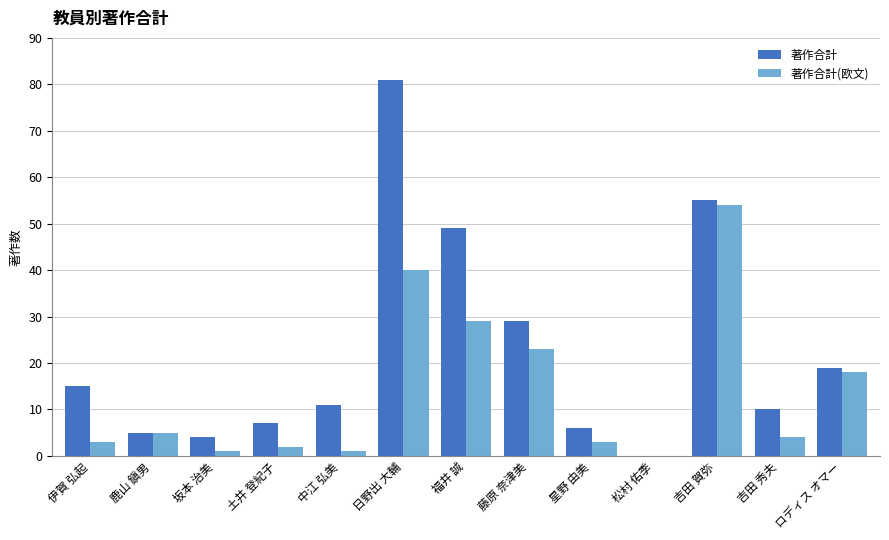

Which series has the widest spread of values?

著作合計